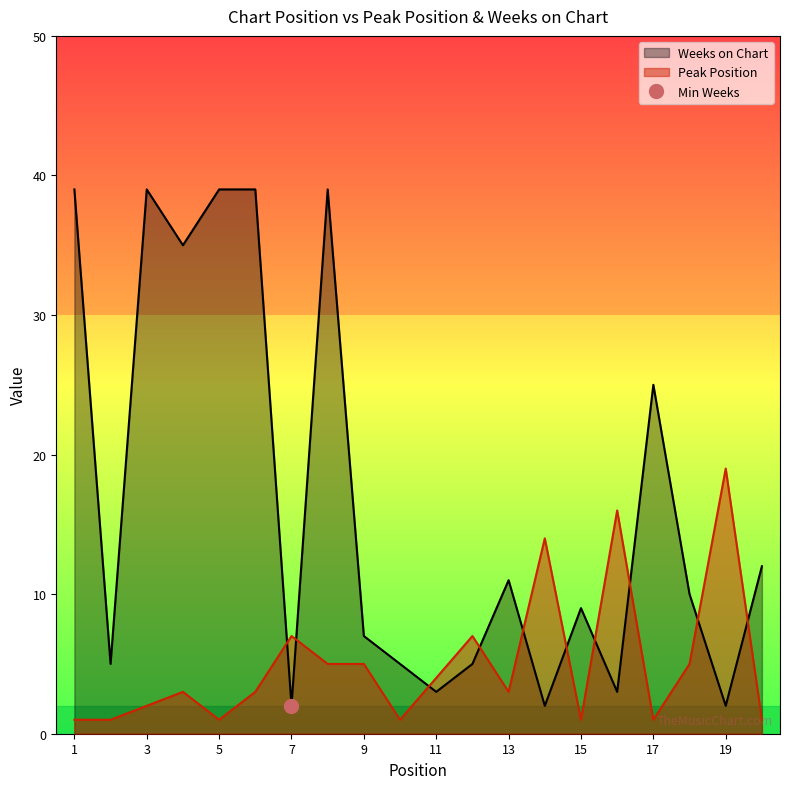

What is the value of the Weeks on Chart point at the 9th from the left?

7